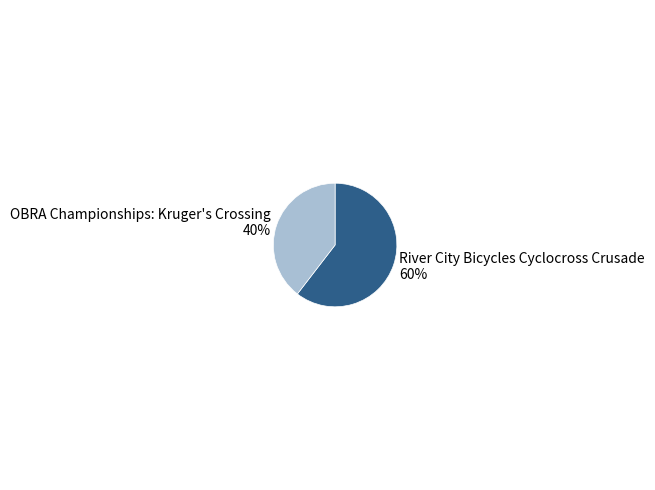

Between River City Bicycles Cyclocross Crusade and OBRA Championships: Kruger's Crossing, which is larger?

River City Bicycles Cyclocross Crusade